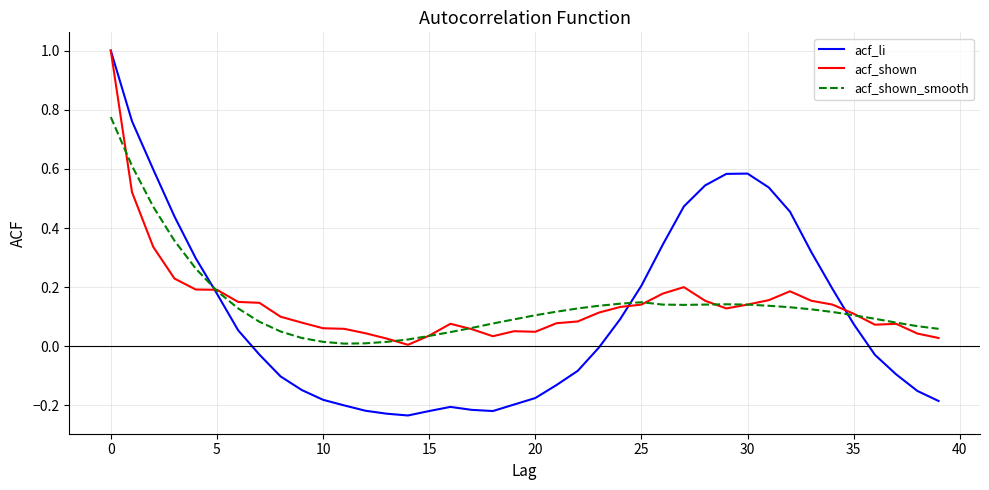

What is the maximum value shown in the chart?

1.0